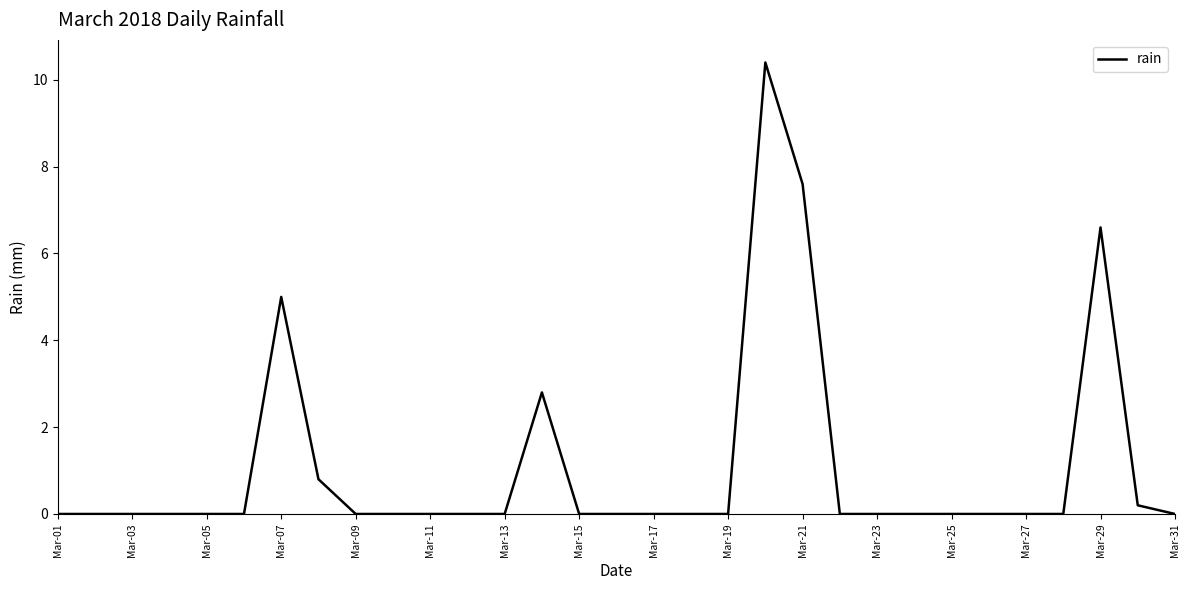

What is the difference between the maximum and minimum values?

10.4